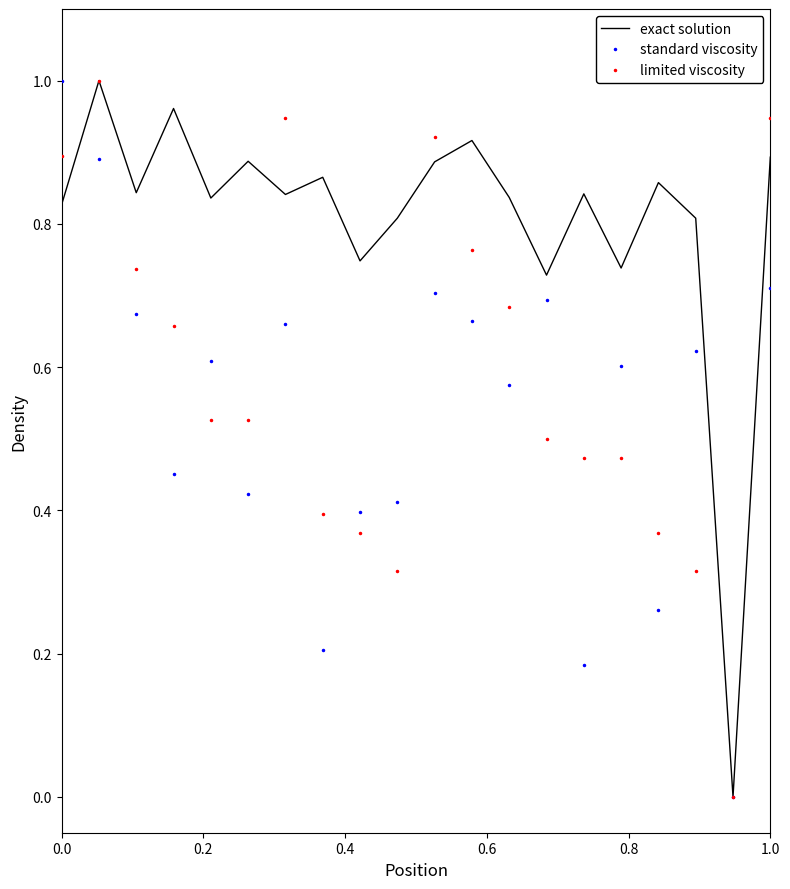

Which series has the largest total across all categories?

exact solution